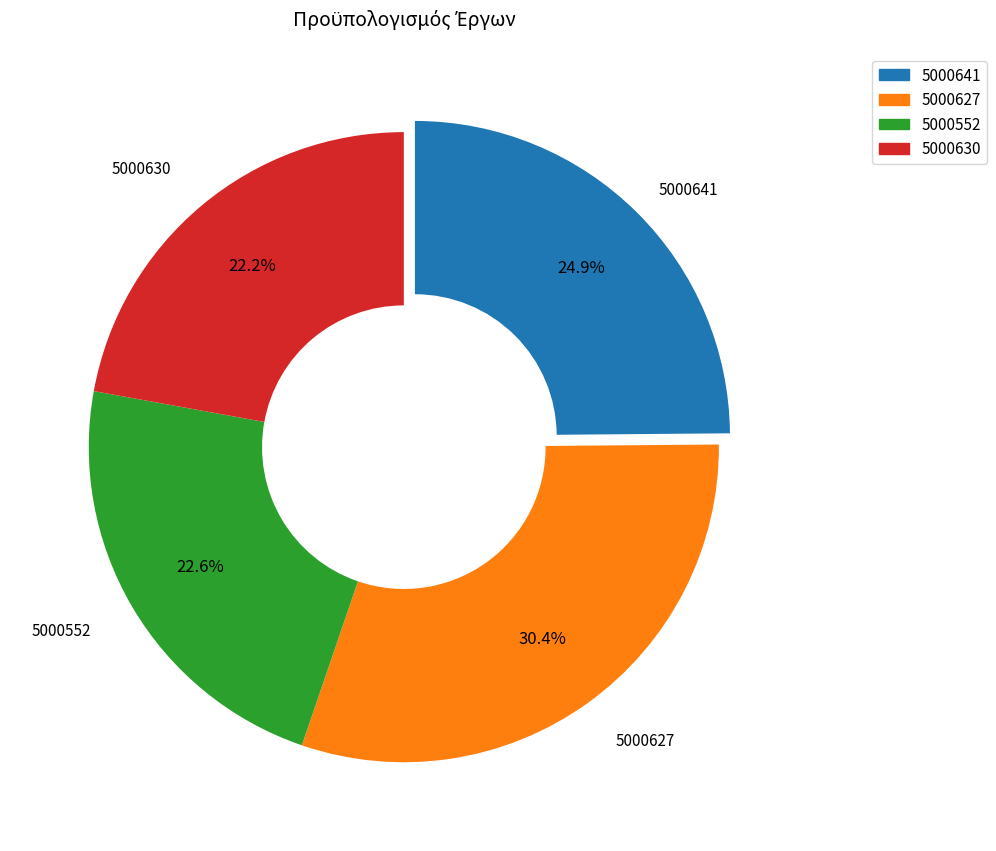

Count the number of slices in the pie.

4